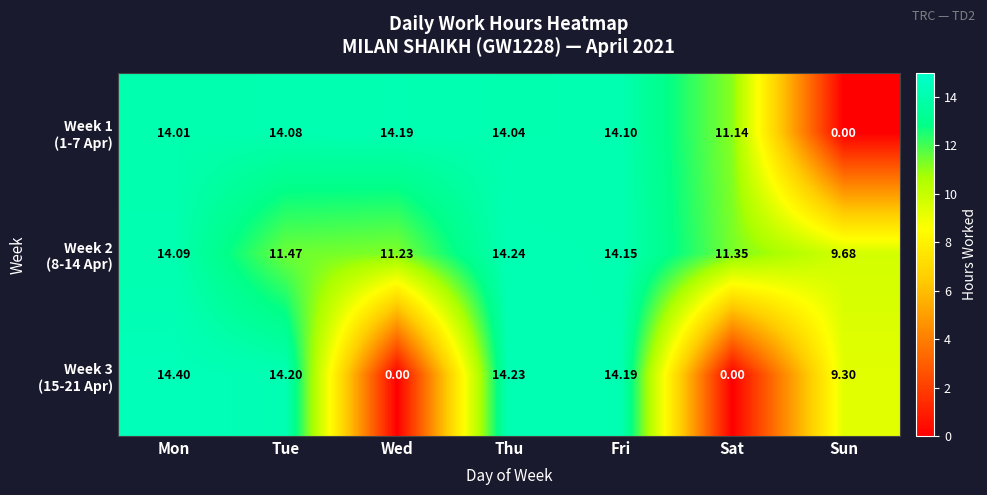

At which category is the sum across all series the highest?

Thu